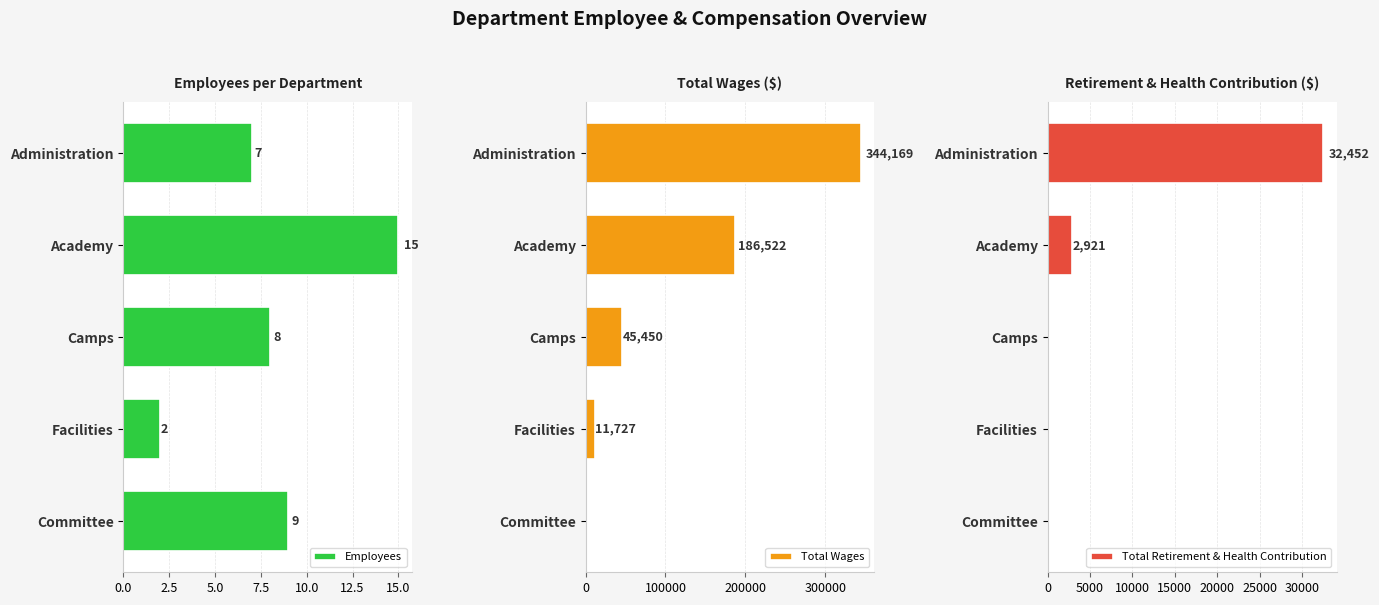

What is the maximum value shown in the chart?

344169